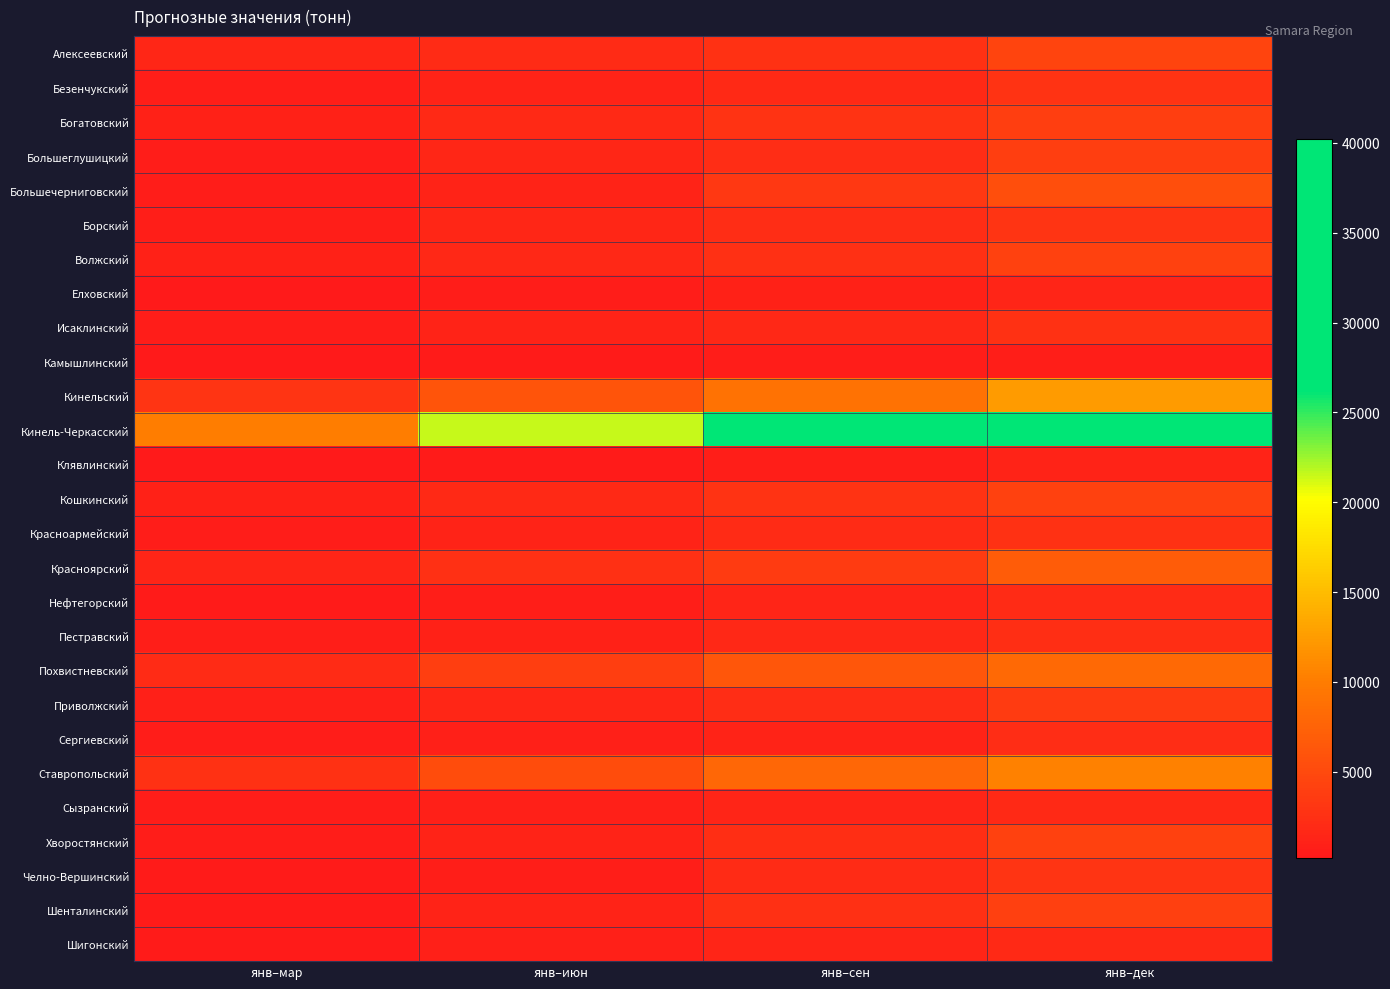

What is the maximum value shown in the chart?

40193.0